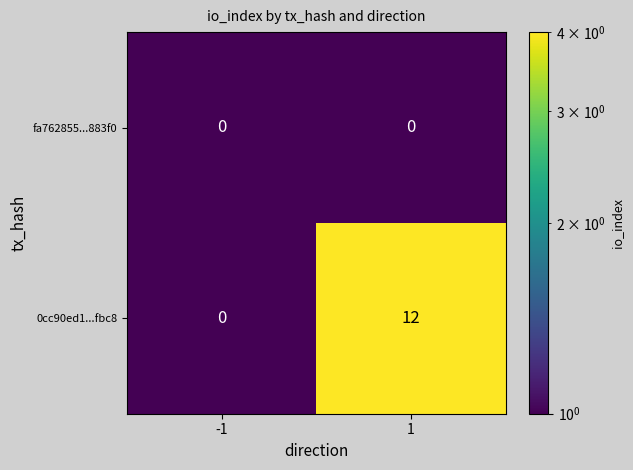

At which category is the sum across all series the highest?

1